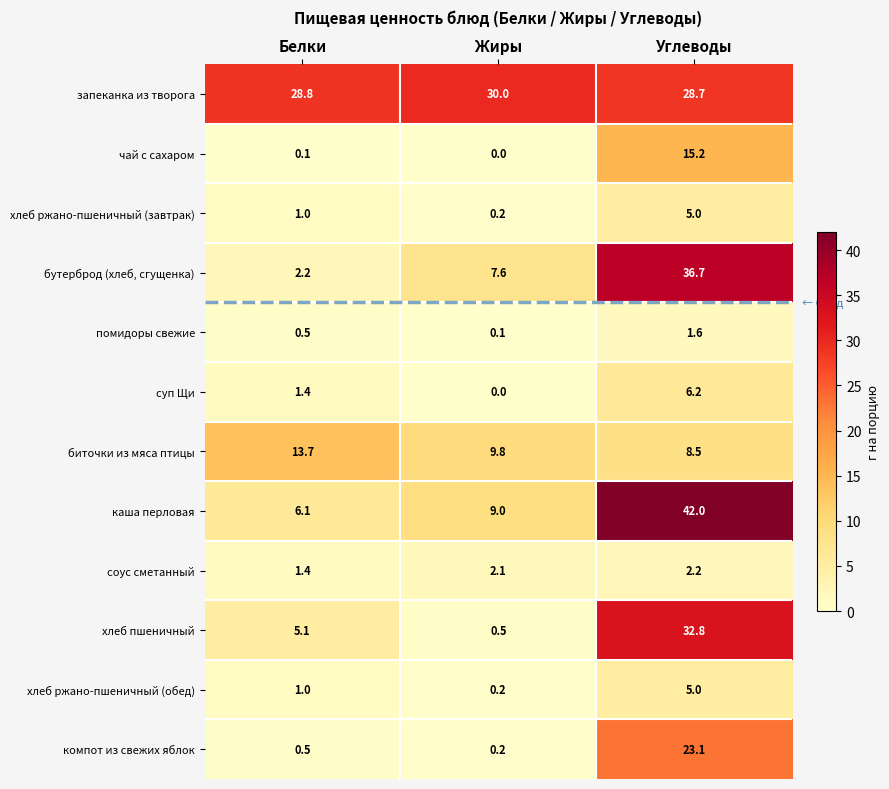

Which series has the largest range (max minus min)?

каша перловая